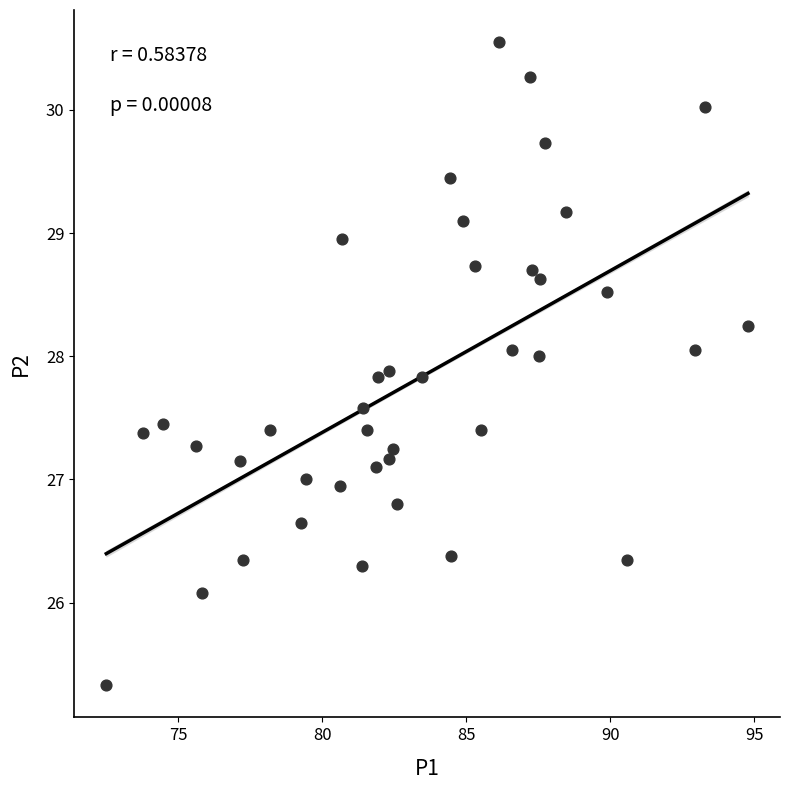

What is the range of X values (max minus min)?

22.3